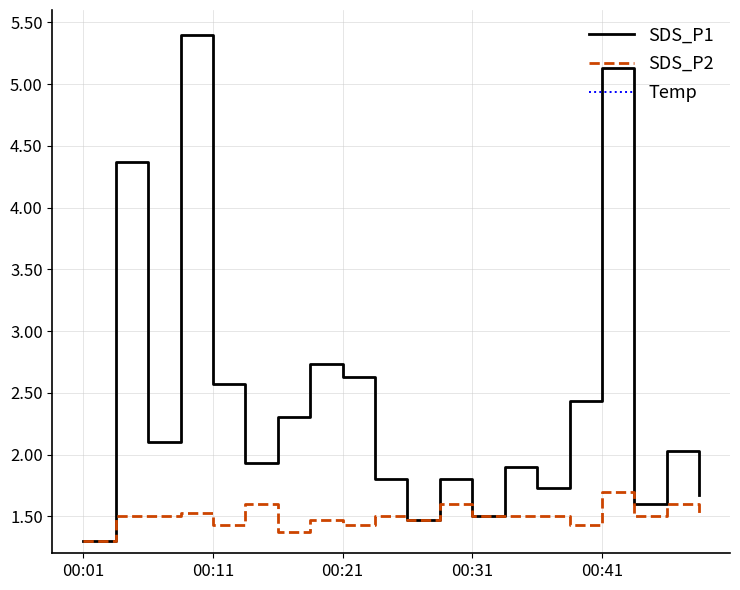

Does the chart display data point markers on the line(s)?

No